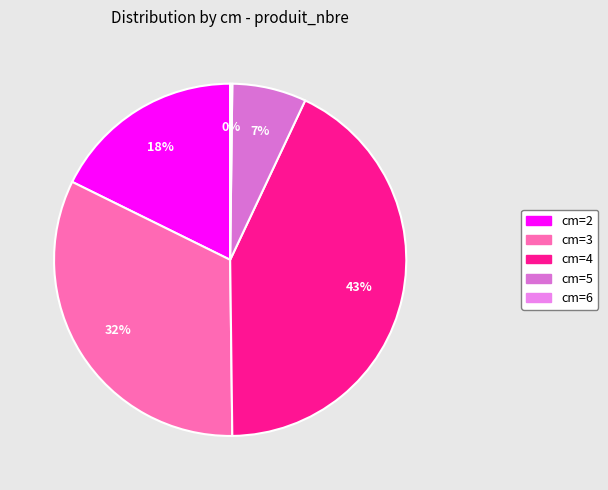

Combined, do cm=6 and cm=4 account for over 50%?

No